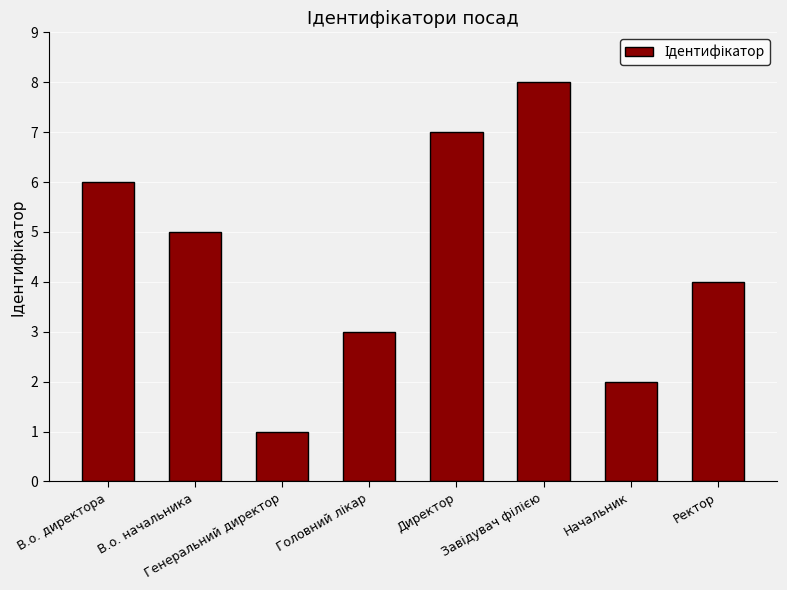

Read the value at В.о. начальника.

5